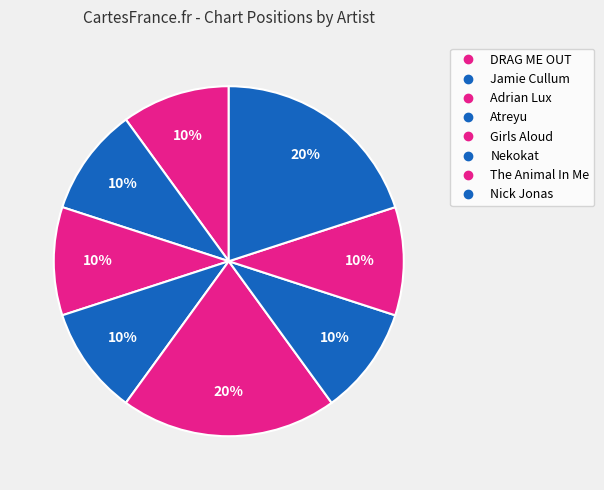

The Nekokat slice represents 15% of the pie. True or false?

False